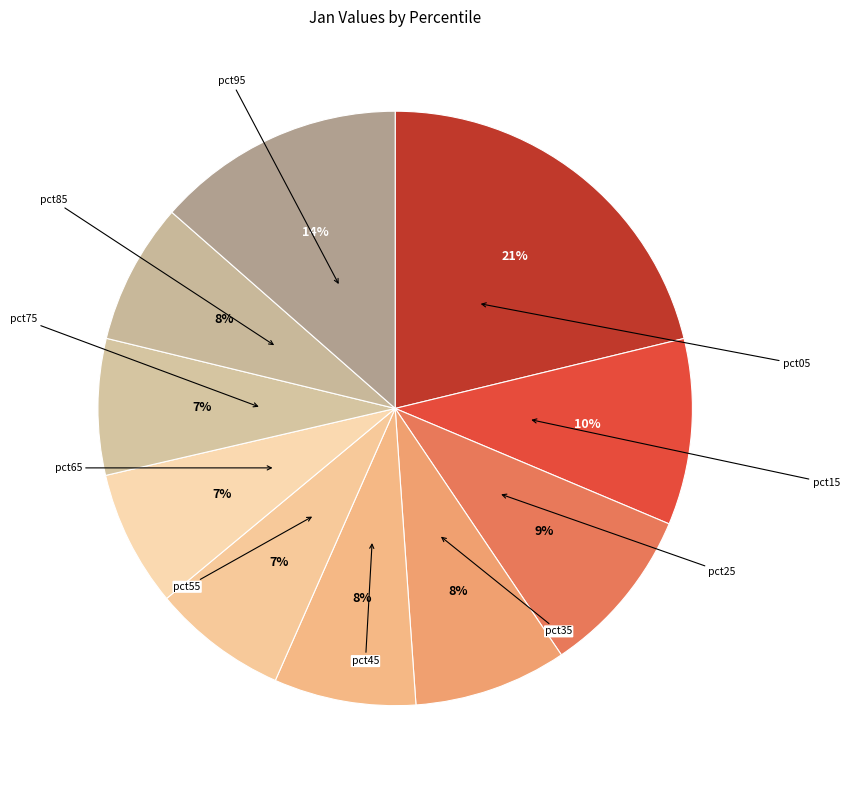

True or false: pct05 accounts for 21% of the total.

True